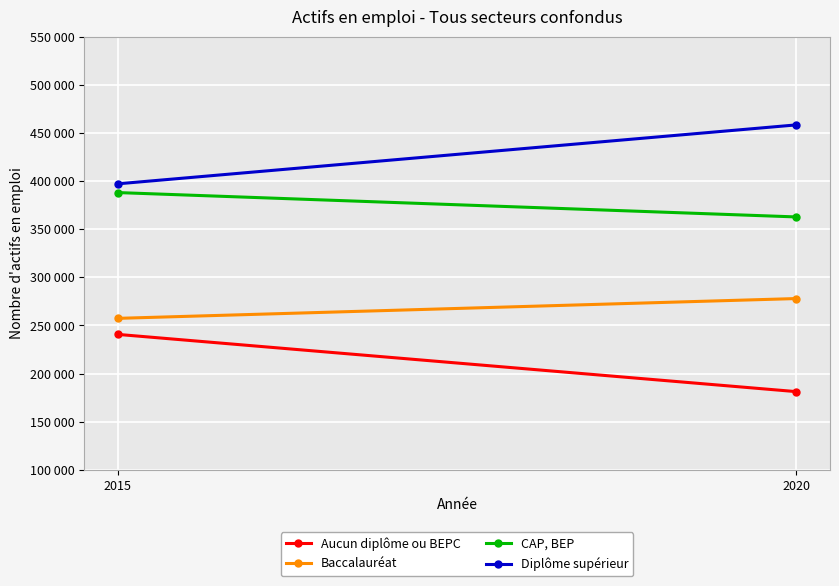

Is the value of CAP, BEP at 2015 greater than the value of Baccalauréat at 2020?

Yes